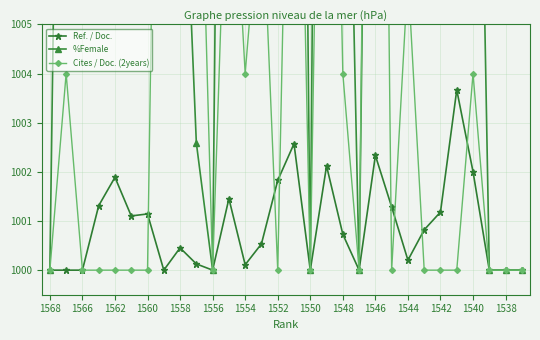

Which series has the widest spread of values?

%Female